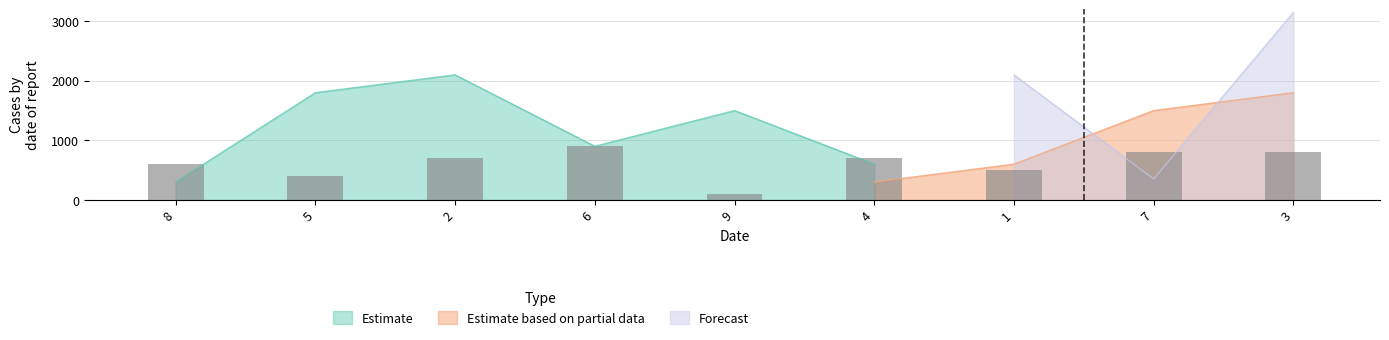

What is the smallest value displayed?

100